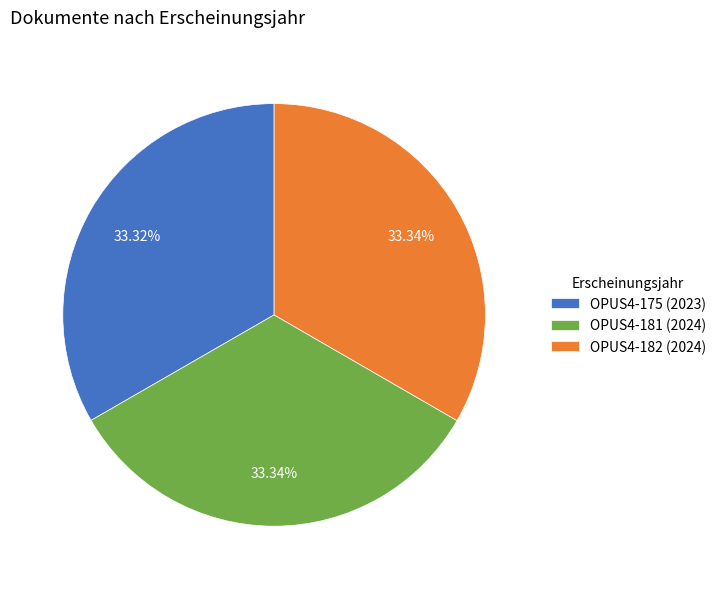

Approximately how many times larger is the value at OPUS4-181 (2024) compared to OPUS4-175 (2023)?

1.0